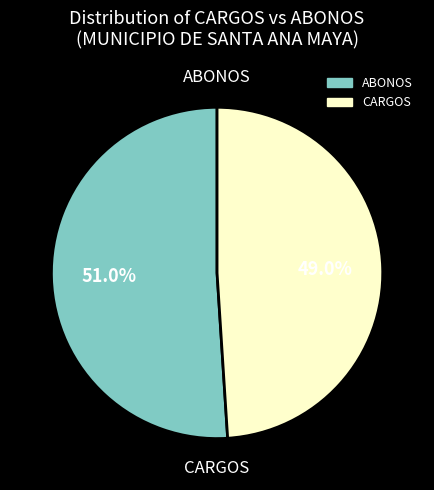

How many segments does this pie chart have?

2